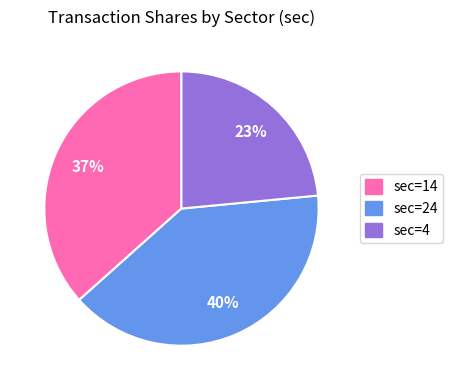

Is there a majority slice in this chart?

No